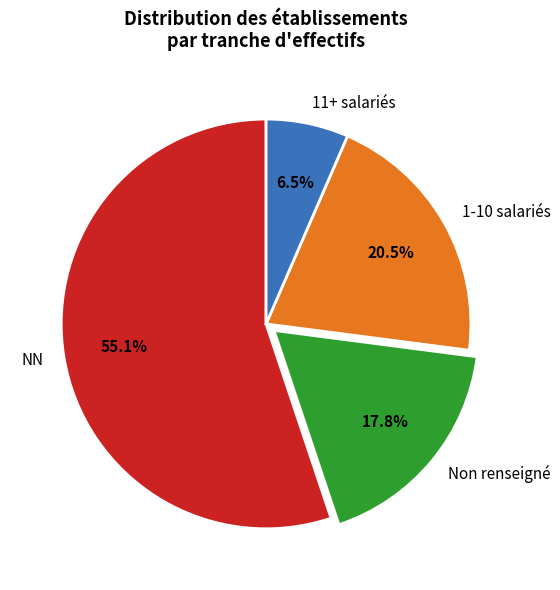

Count the number of slices in the pie.

4